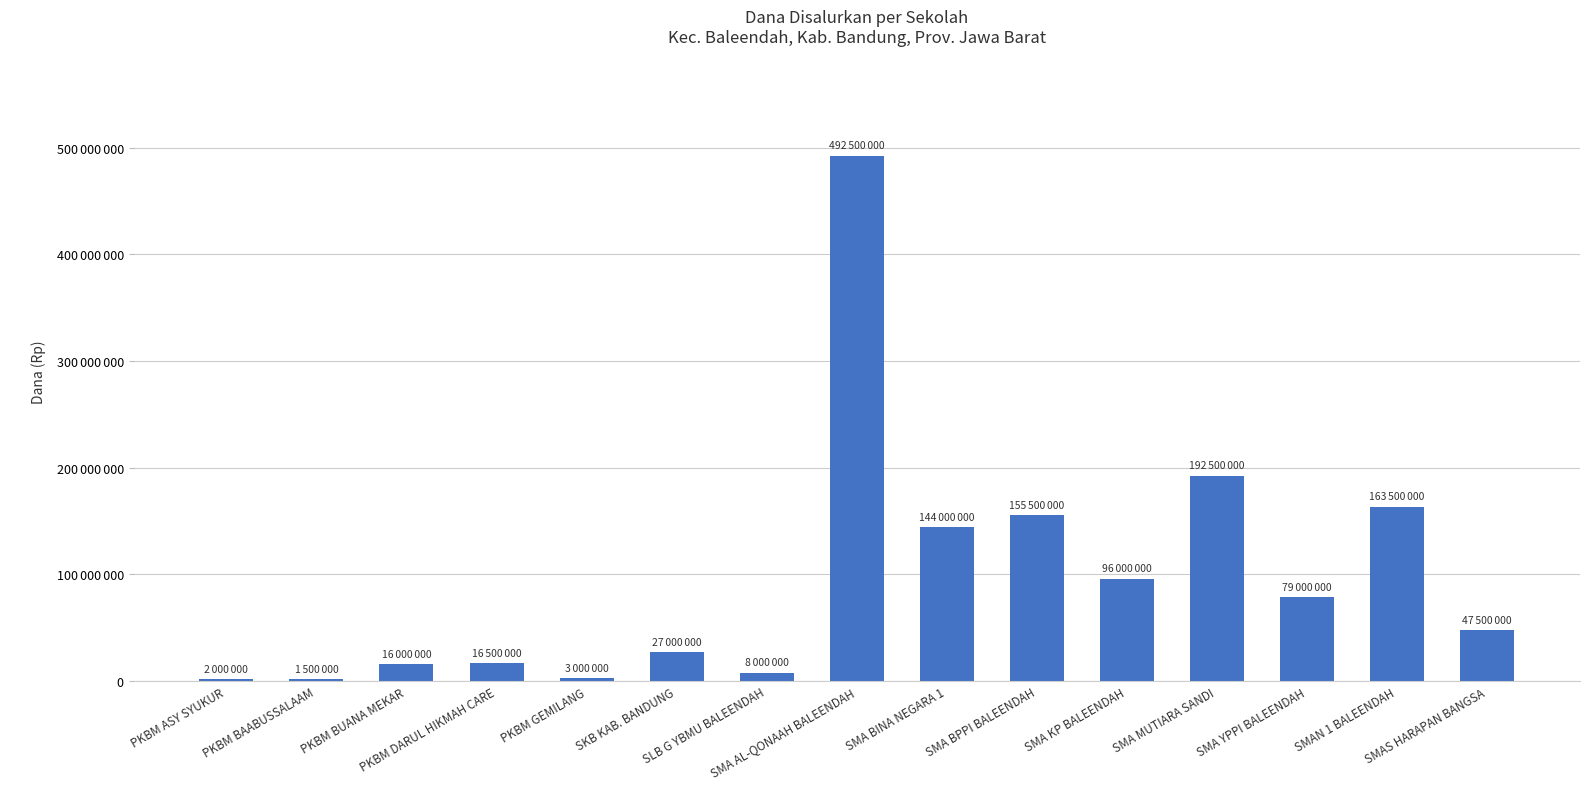

True or false: the data shows 79000000 at SMA YPPI BALEENDAH.

True